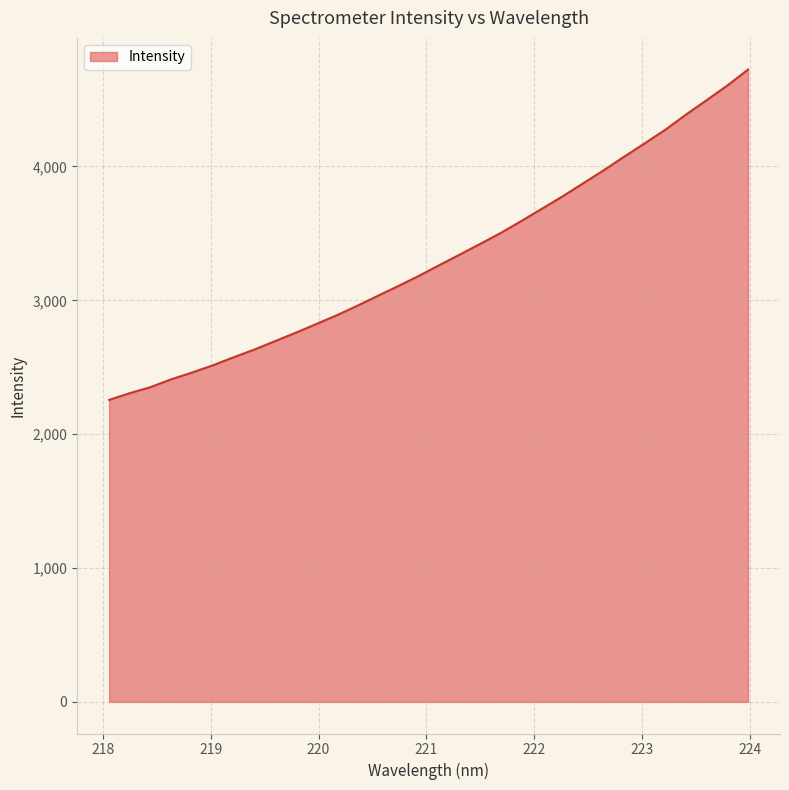

Count the number of values greater than 3262.

16